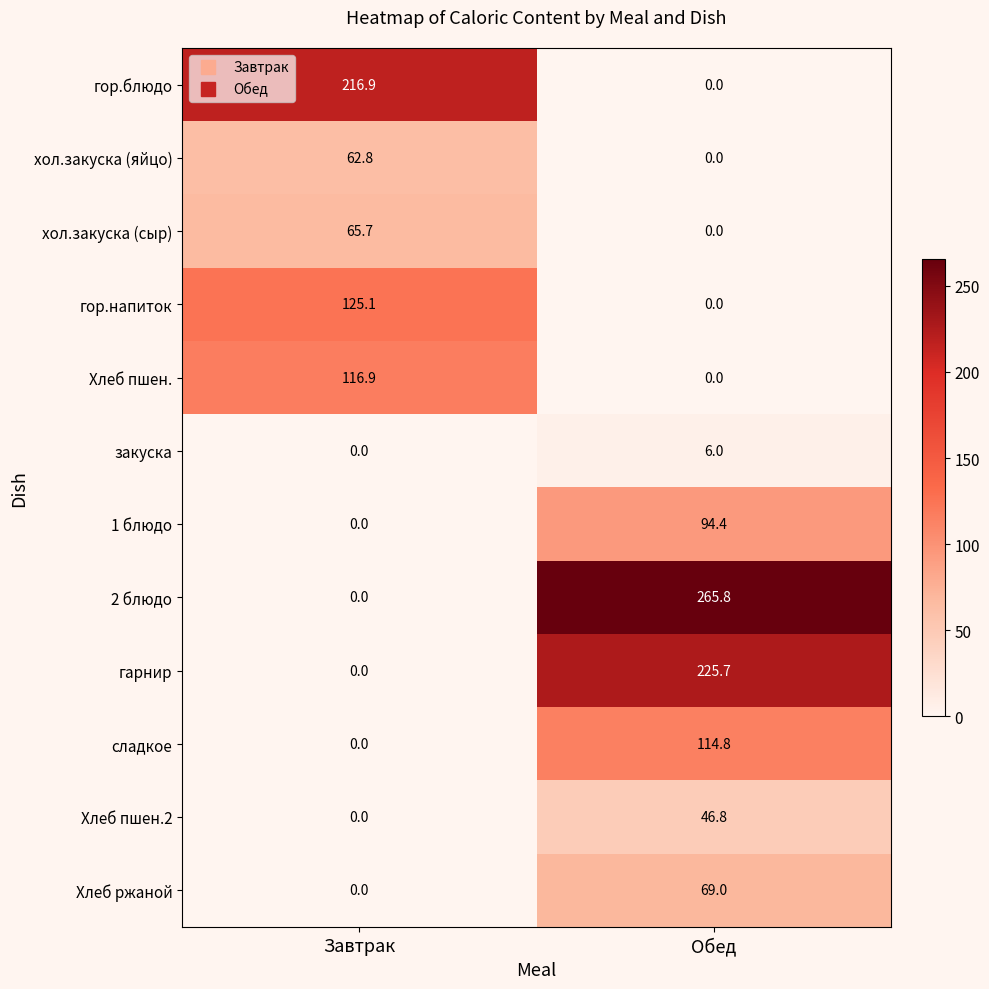

The хол.закуска (сыр) series shows 101.7 at Завтрак. True or false?

False